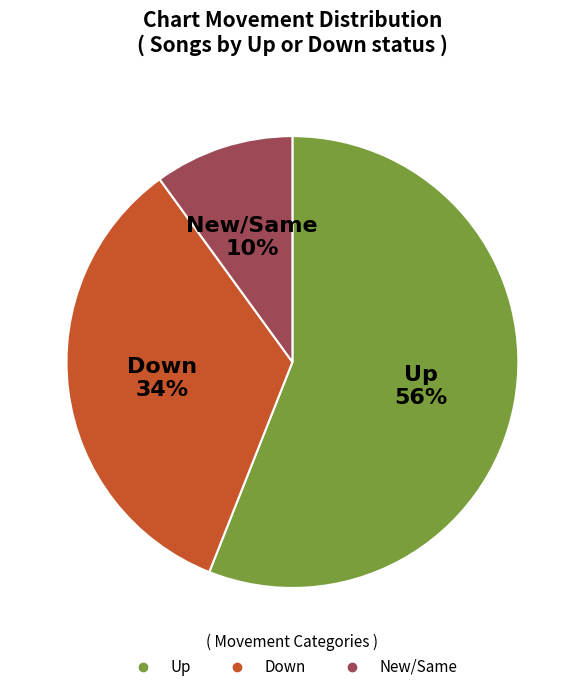

To the nearest percent, what is the difference between the largest and smallest slice percentages?

46%